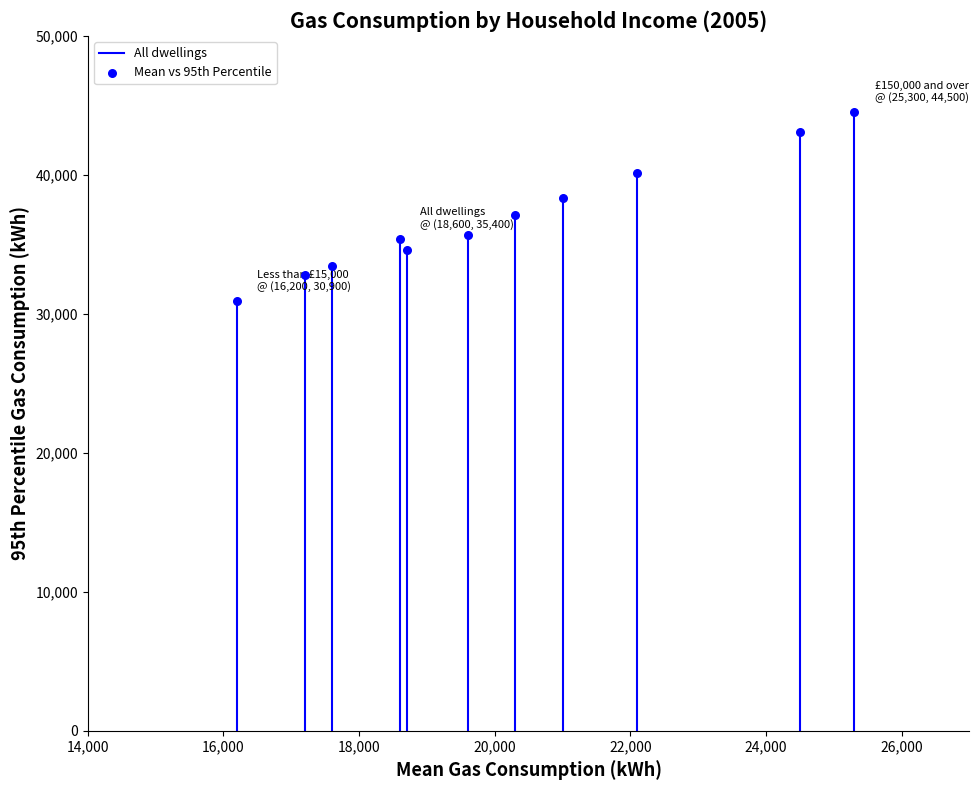

What is the average Y value?

36900